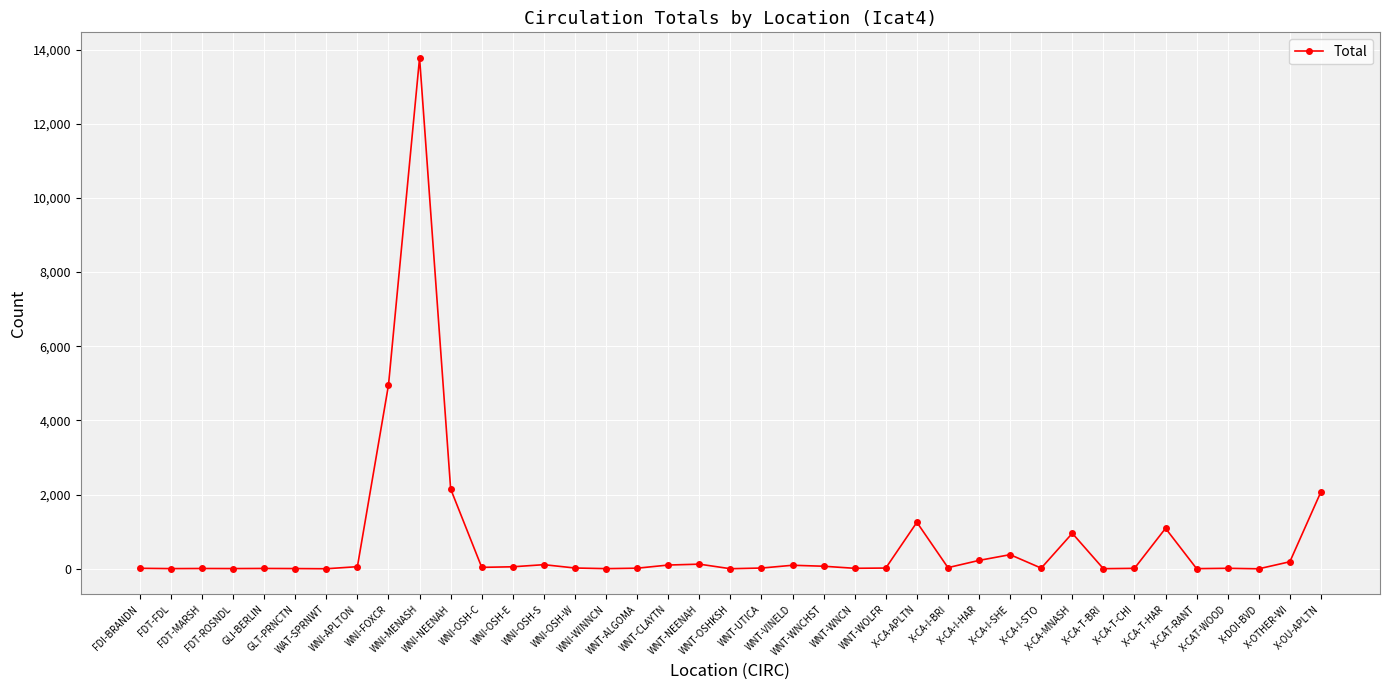

Where is the data nearest to the value 6888?

WNI-FOXCR